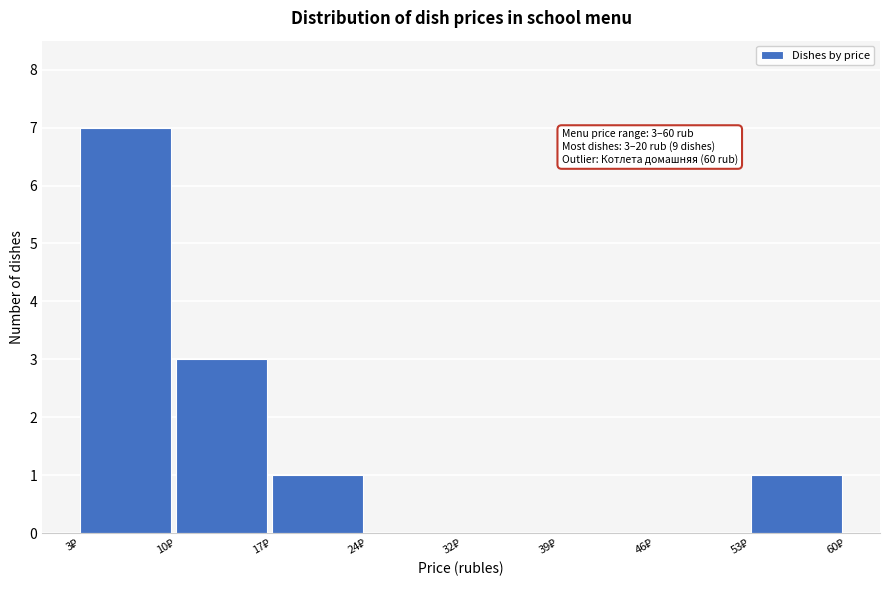

Over which range of the x-axis is the bar tallest?

3 to 10